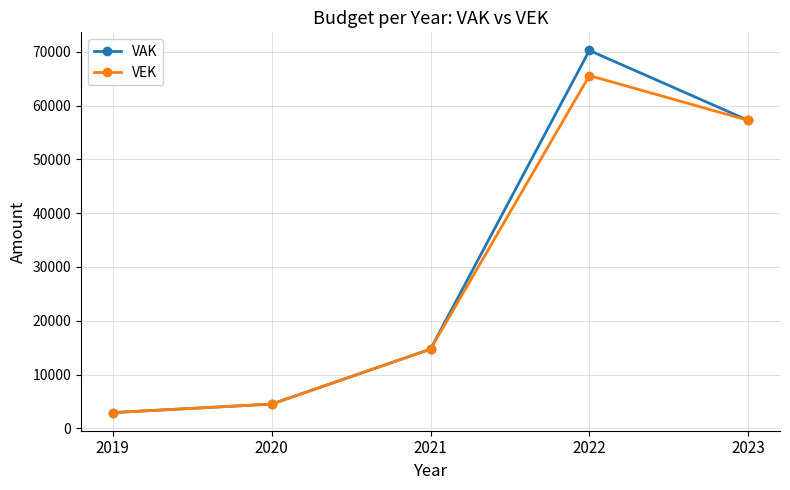

How many interior local peaks does the VEK series have?

1